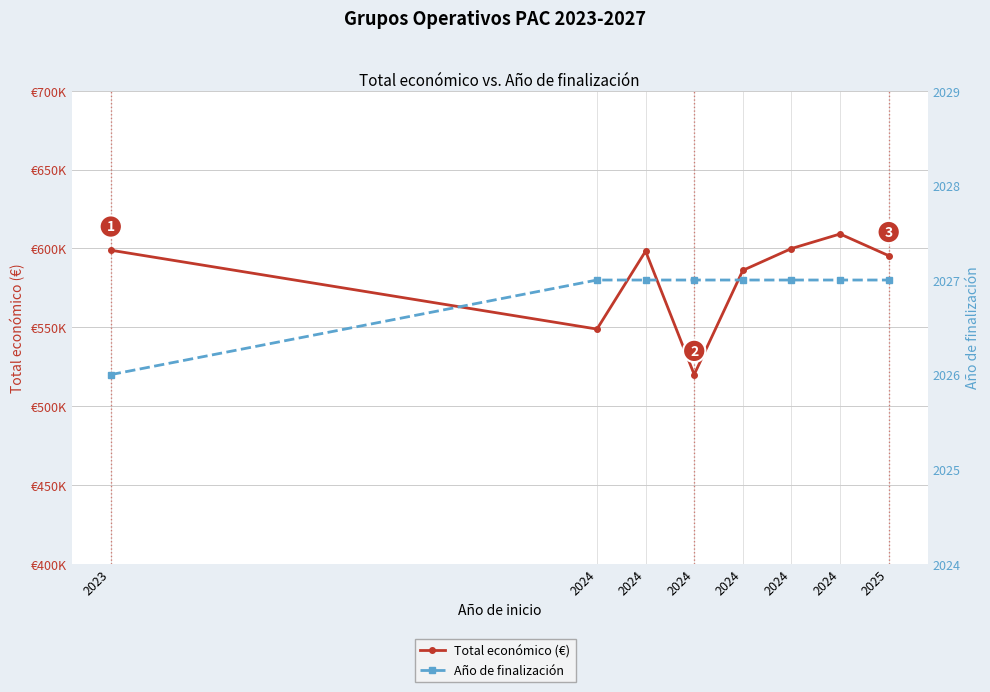

Count the number of data series in this chart.

2